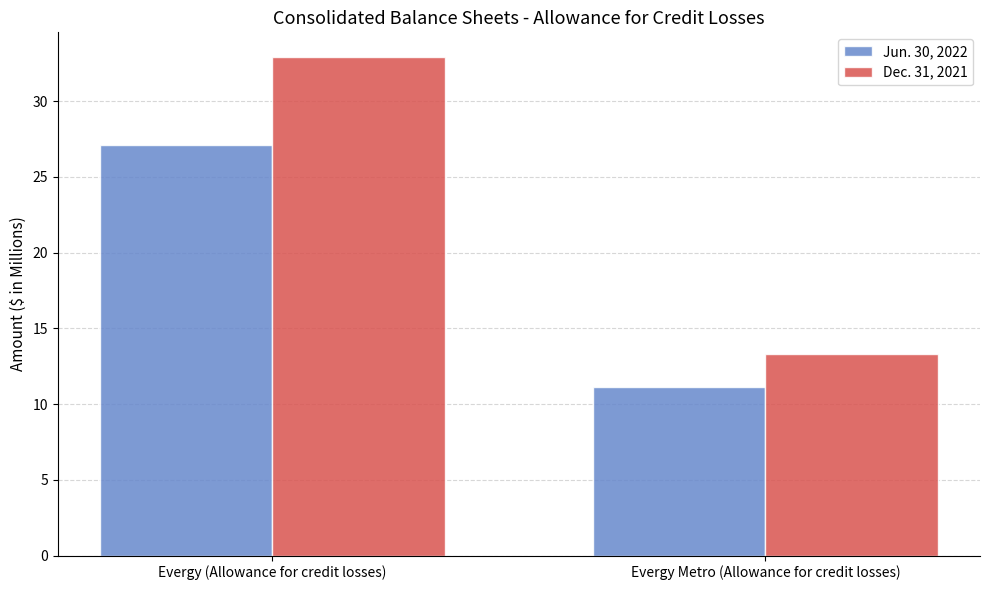

Reading left to right, list all the values displayed in this chart.

Jun. 30, 2022: Evergy (Allowance for credit losses)=27.1	Evergy Metro (Allowance for credit losses)=11.1
Dec. 31, 2021: Evergy (Allowance for credit losses)=32.9	Evergy Metro (Allowance for credit losses)=13.3